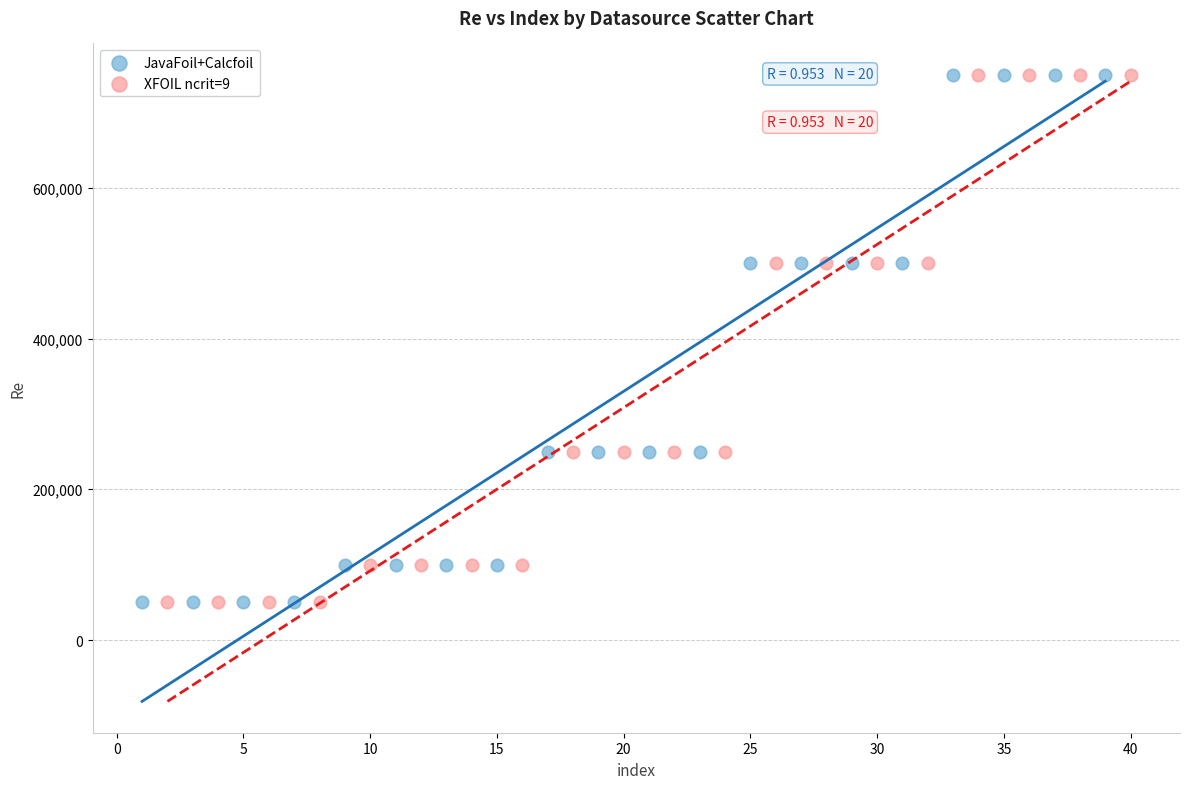

What are all the series names shown in the legend?

JavaFoil+Calcfoil, XFOIL ncrit=9